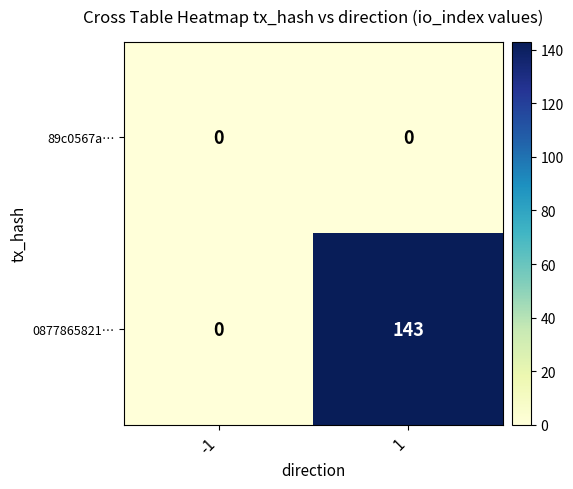

Which series changed the most between -1 and 1?

0877865821…